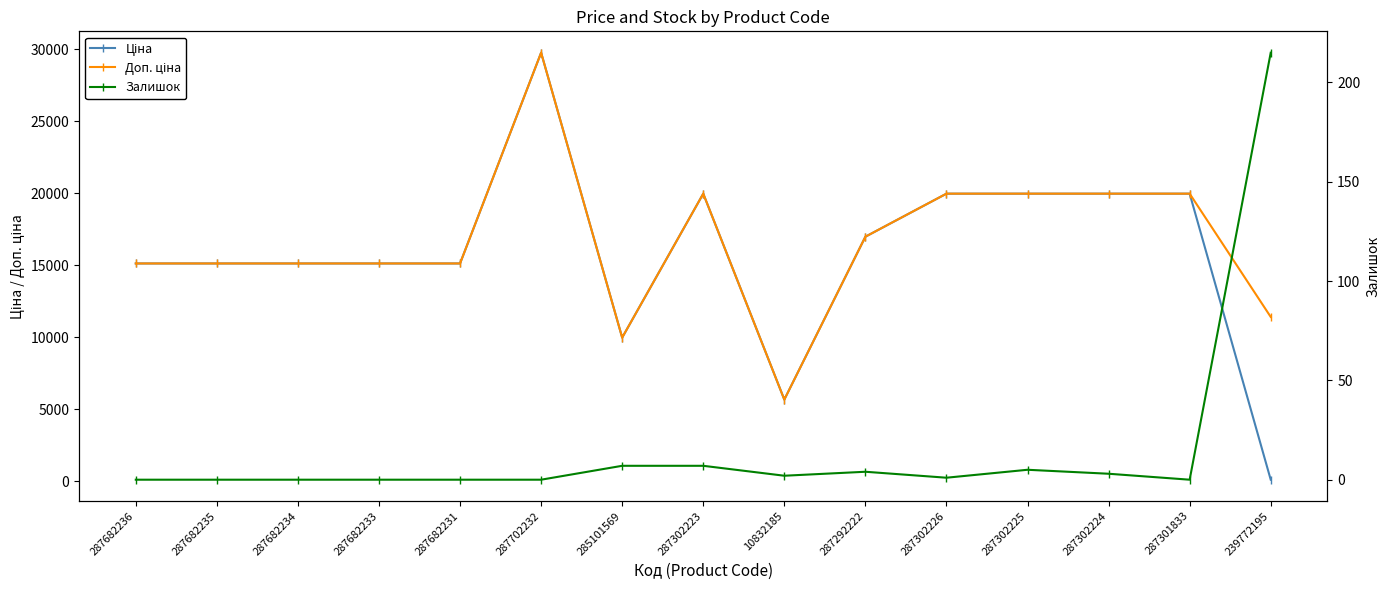

Which has a higher value, 287292222 or 287702232?

287702232